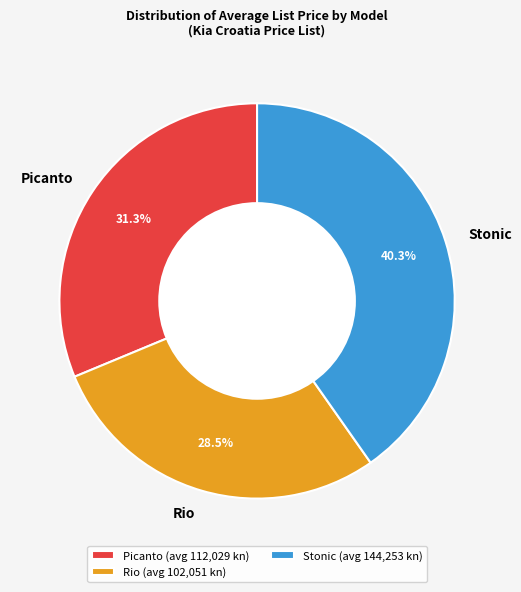

What percentage is the Stonic slice, to the nearest percent?

40%